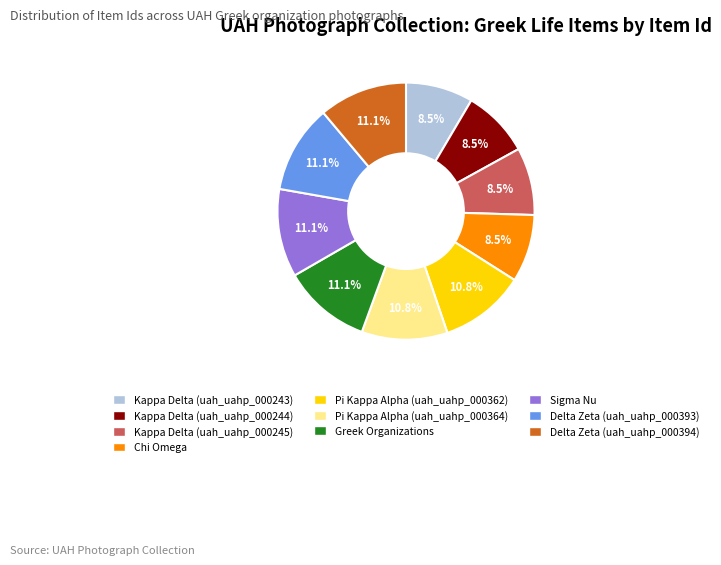

To the nearest percent, what is the difference between the largest and smallest slice percentages?

3%